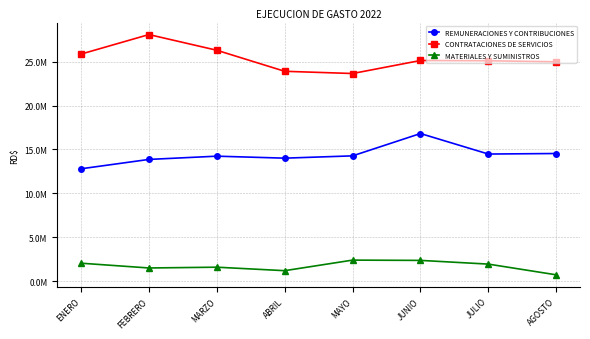

Is this an area chart (filled region under the line)?

No